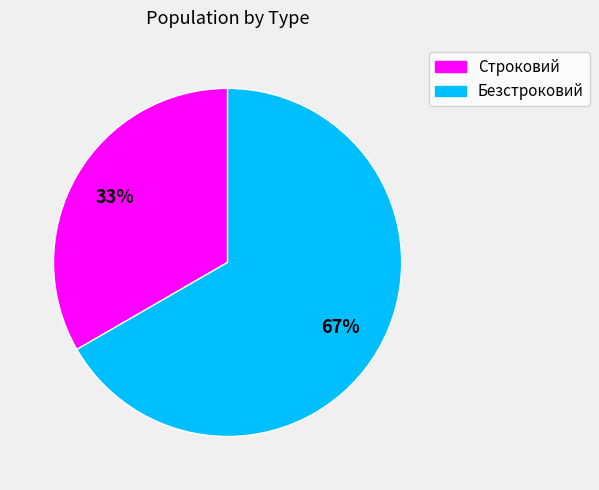

What is the smallest slice in the pie chart?

Строковий